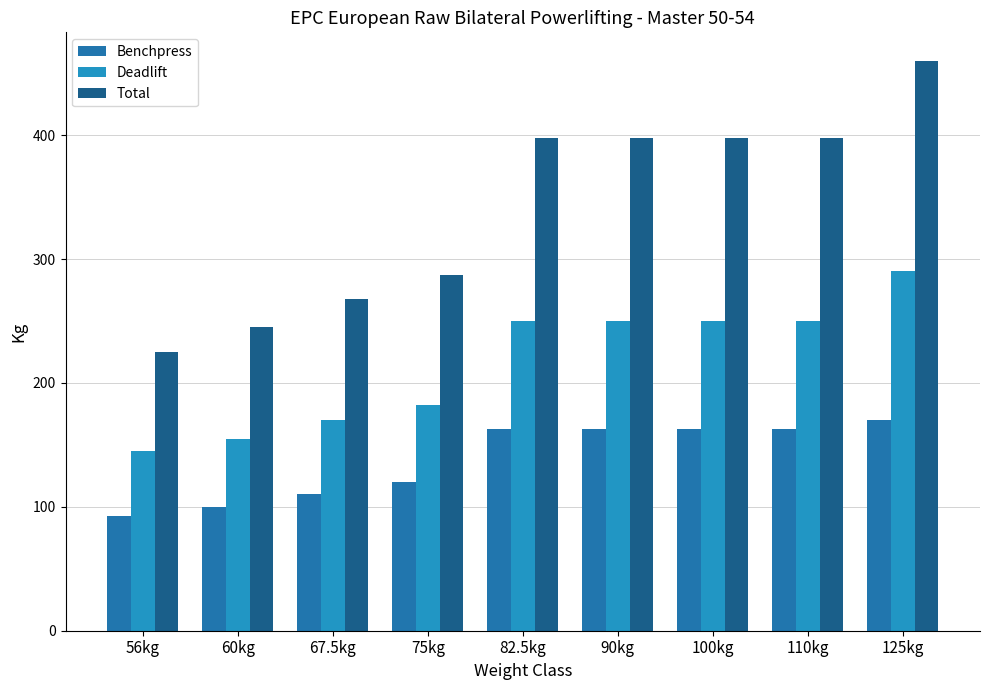

At 82.5kg, list the series in order from smallest to largest.

Benchpress, Deadlift, Total